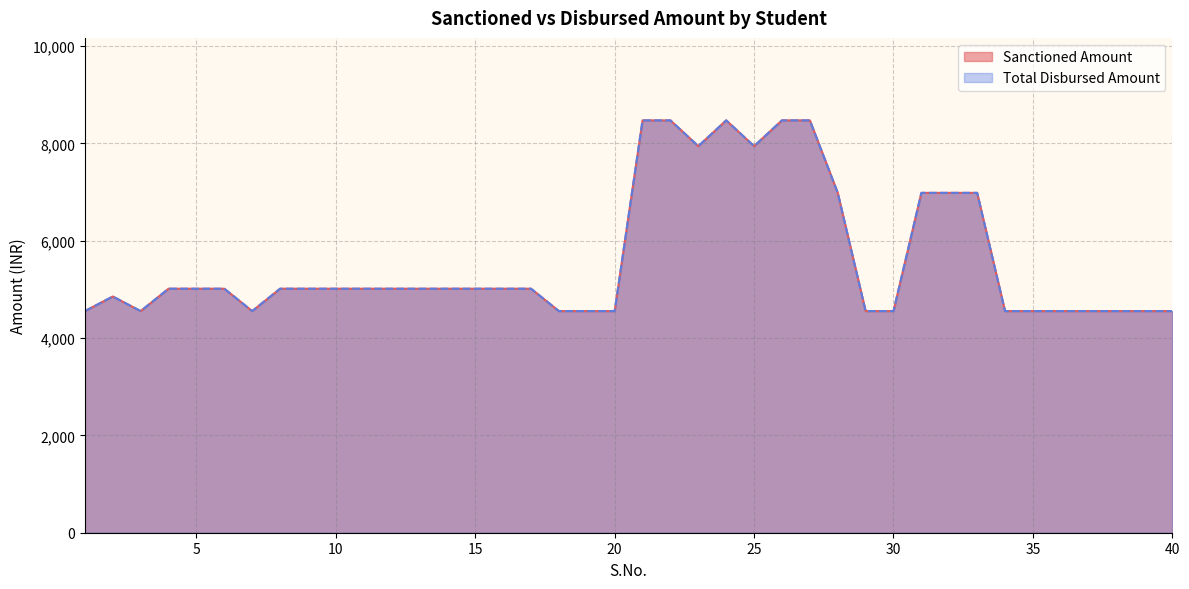

Does the chart display data point markers on the line(s)?

No